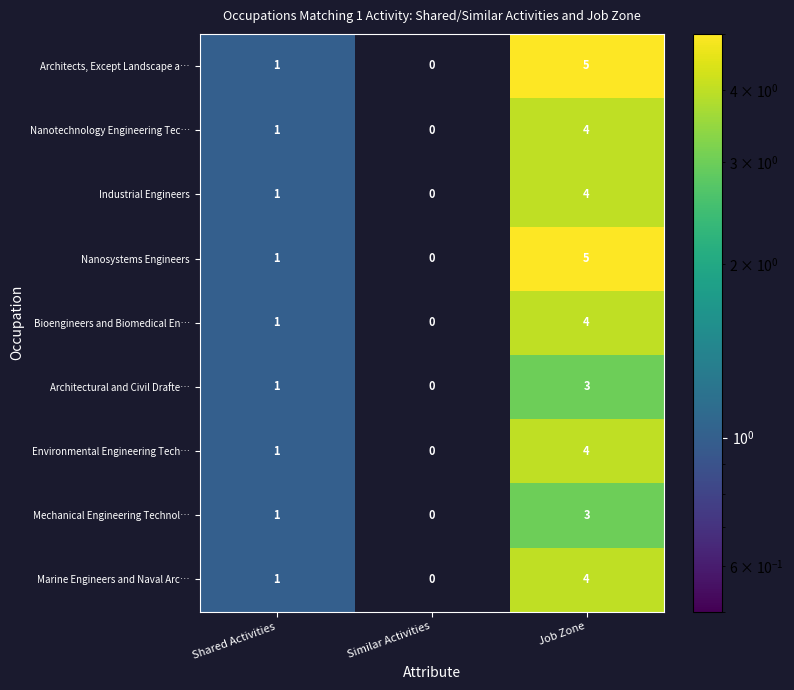

List the labels in order of Architectural and Civil Drafte… value, smallest first.

Similar Activities, Shared Activities, Job Zone